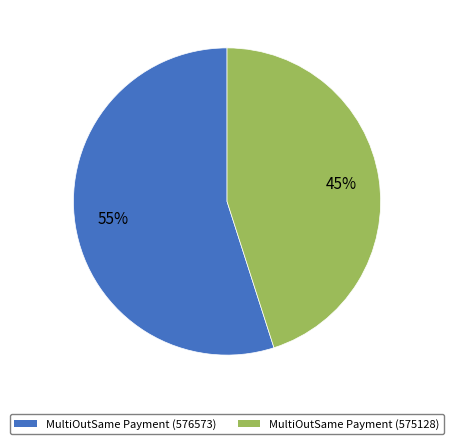

True or false: MultiOutSame Payment (576573) accounts for 69% of the total.

False